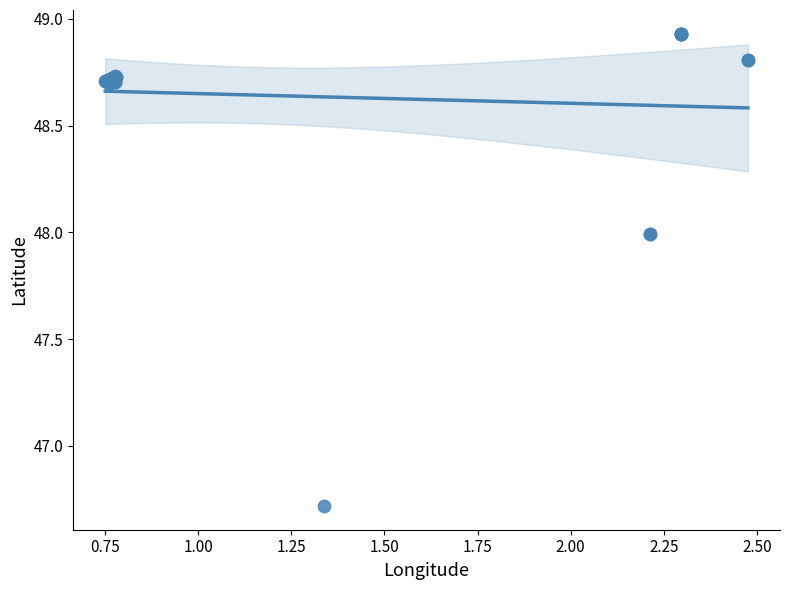

What Y value in the scatter plot is closest to 47?

46.7